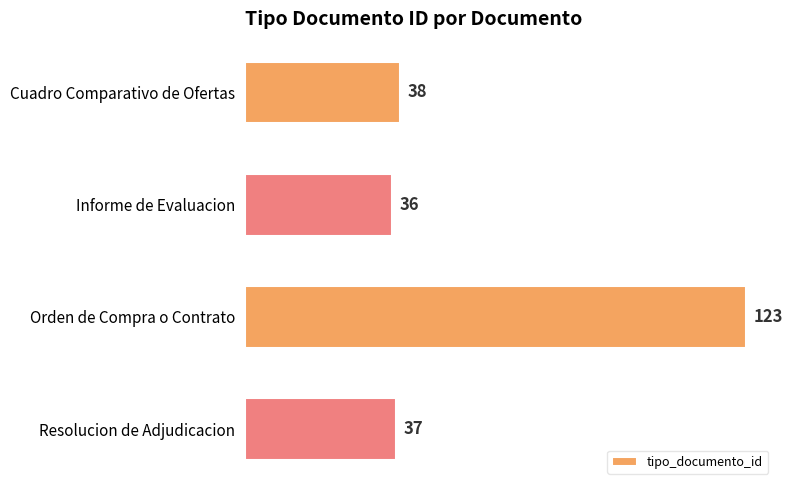

Reading top to bottom, extract all data points from this chart.

Cuadro Comparativo de Ofertas=38	Informe de Evaluacion=36	Orden de Compra o Contrato=123	Resolucion de Adjudicacion=37